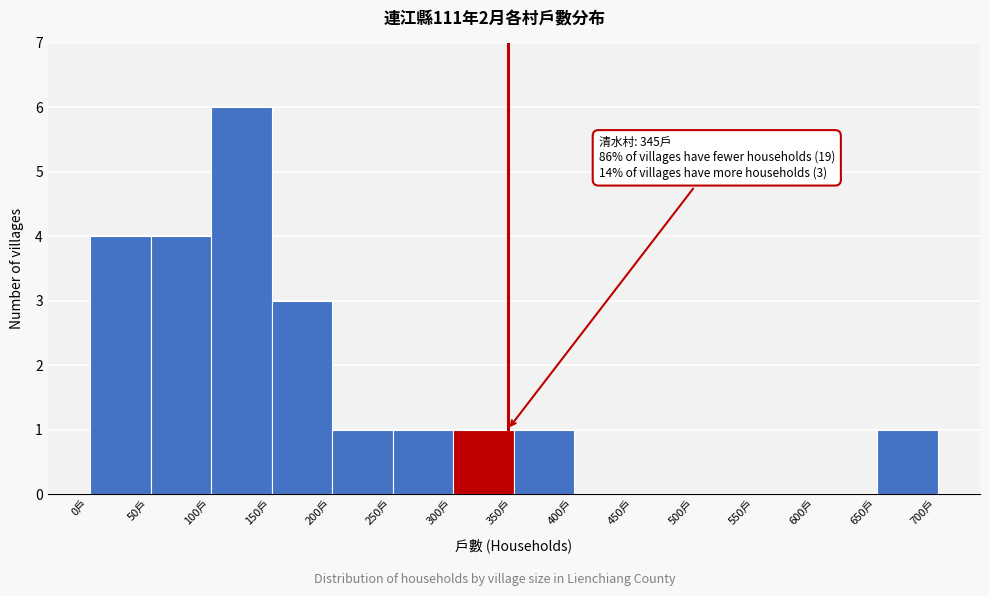

Which range on the x-axis has the tallest bar?

100 to 150